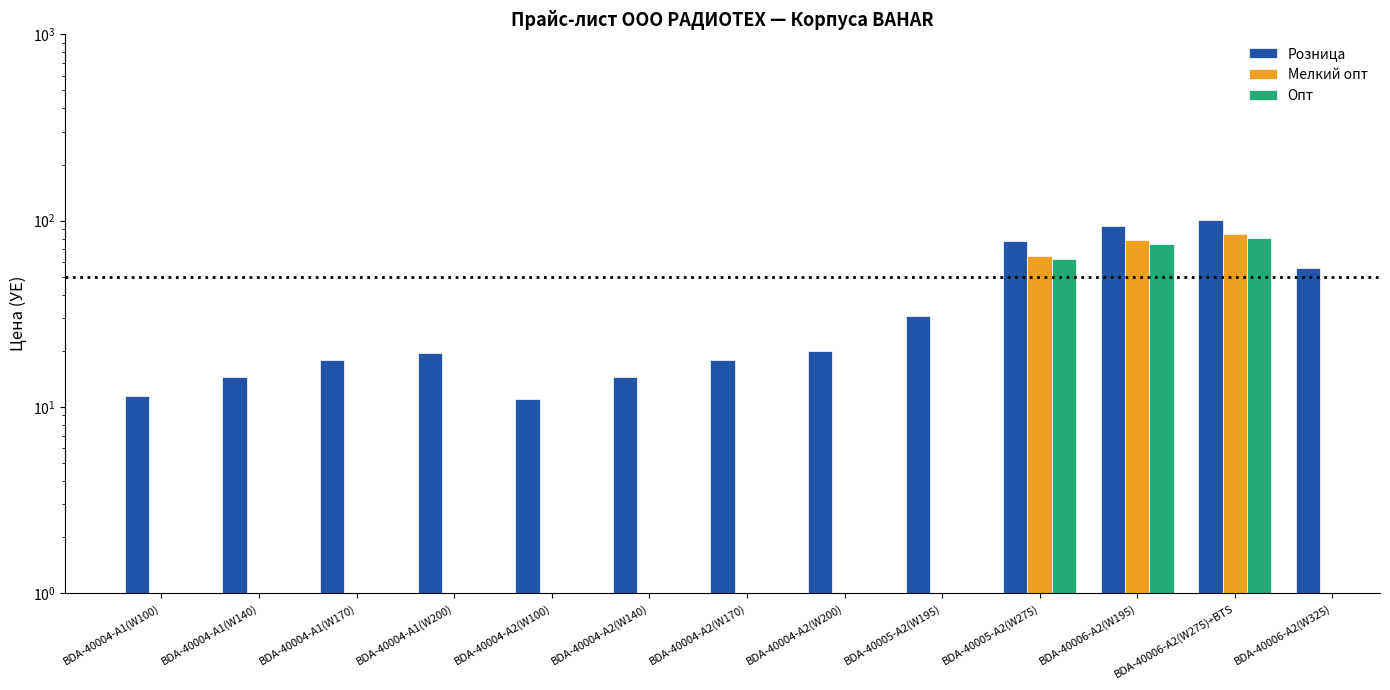

What position from the left is BDA-40006-A2(W325)?

13